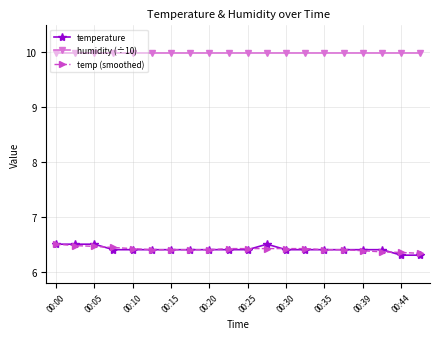

At how many categories does at least one series exceed 6?

20